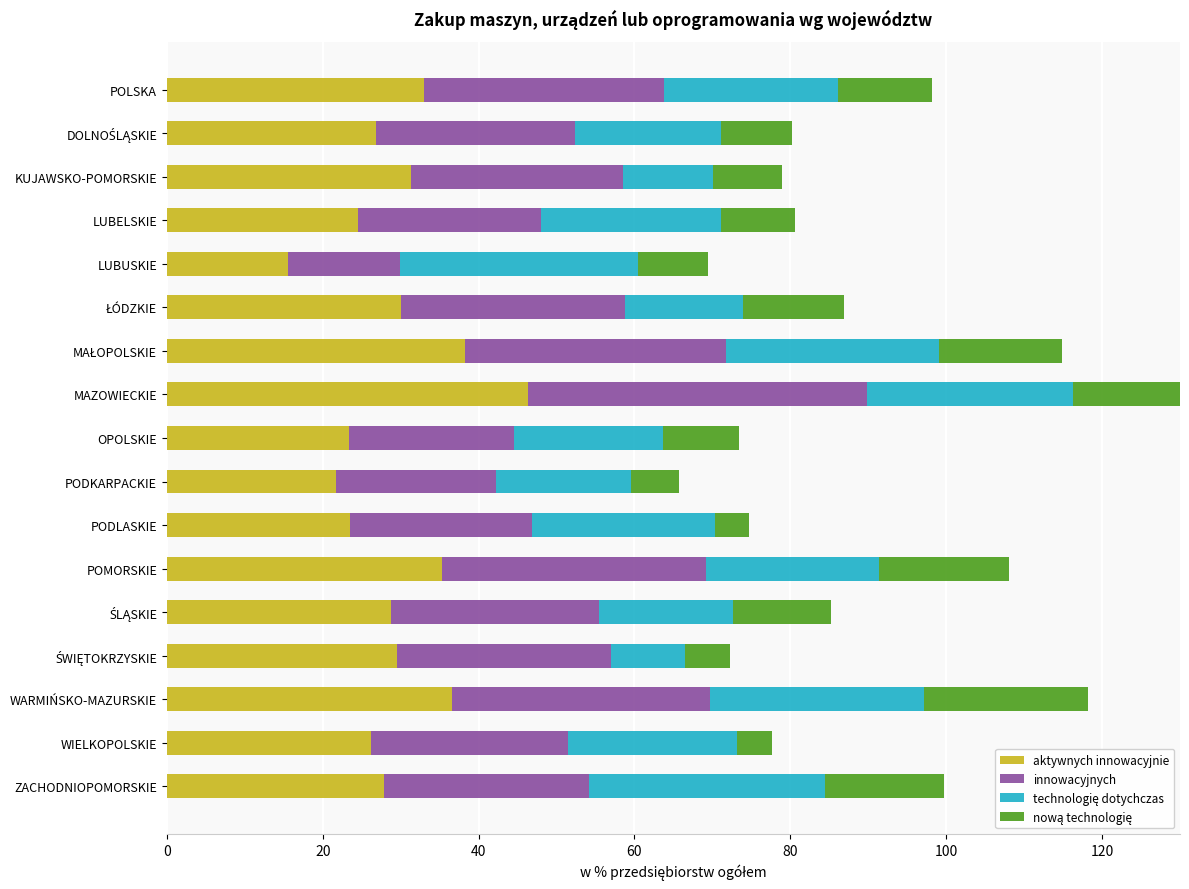

Which series has the largest range (max minus min)?

aktywnych innowacyjnie